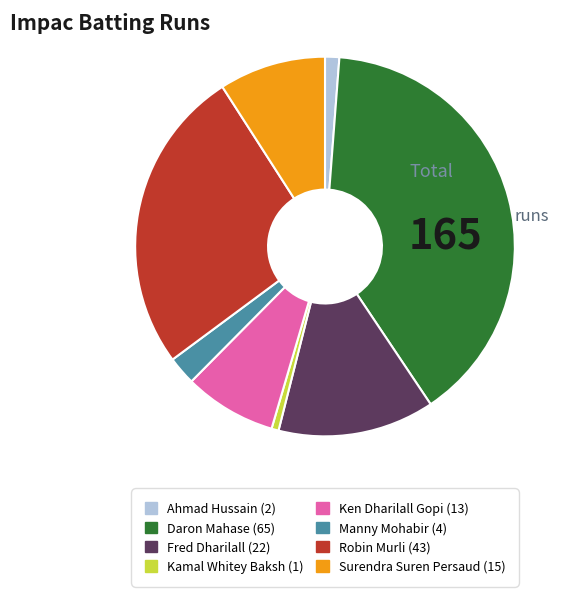

Rank the categories by value from lowest to highest.

Kamal Whitey Baksh, Ahmad Hussain, Manny Mohabir, Ken Dharilall Gopi, Surendra Suren Persaud, Fred Dharilall, Robin Murli, Daron Mahase